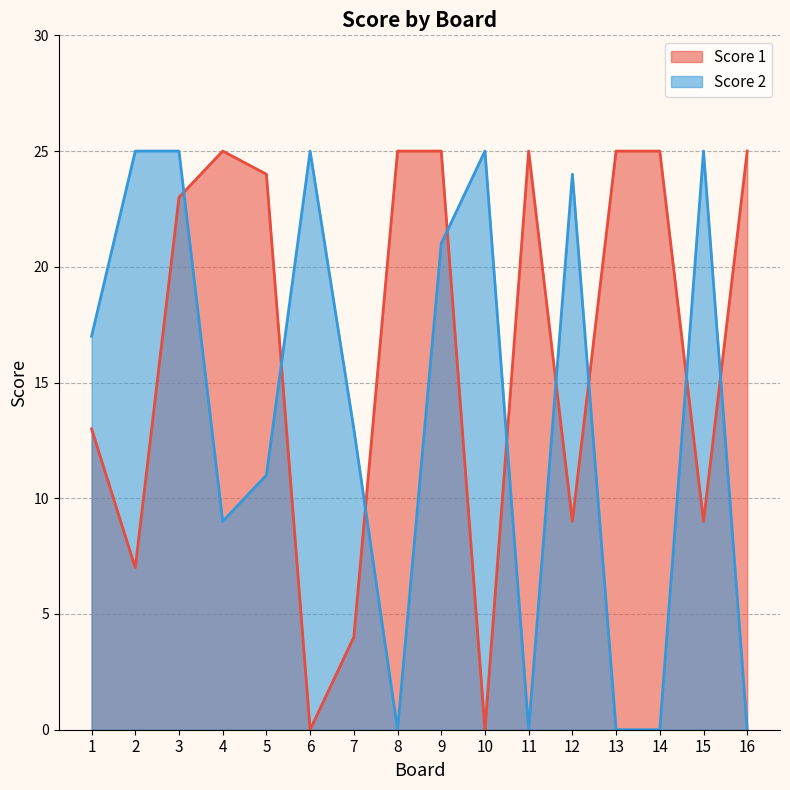

At which label does Score 1 reach its peak?

4